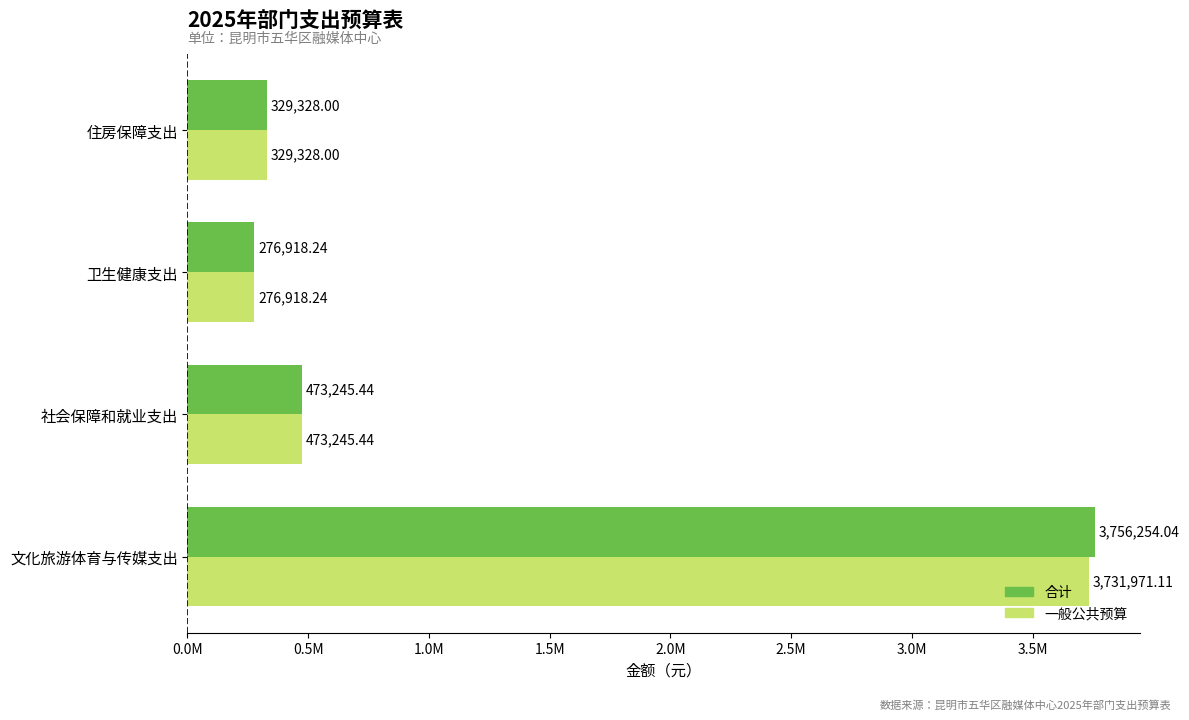

What are all the series names shown in the legend?

合计, 一般公共预算